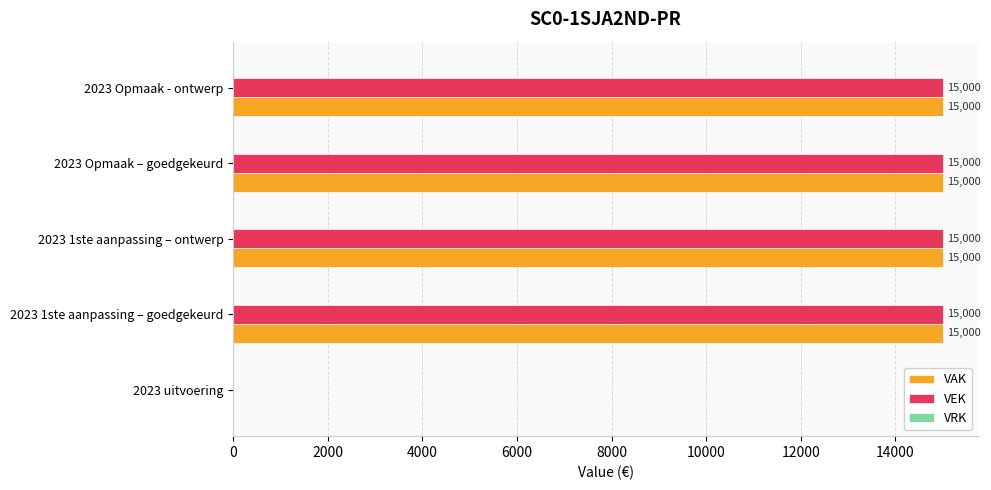

The VAK series shows 15000 at 2023 Opmaak – goedgekeurd. True or false?

True